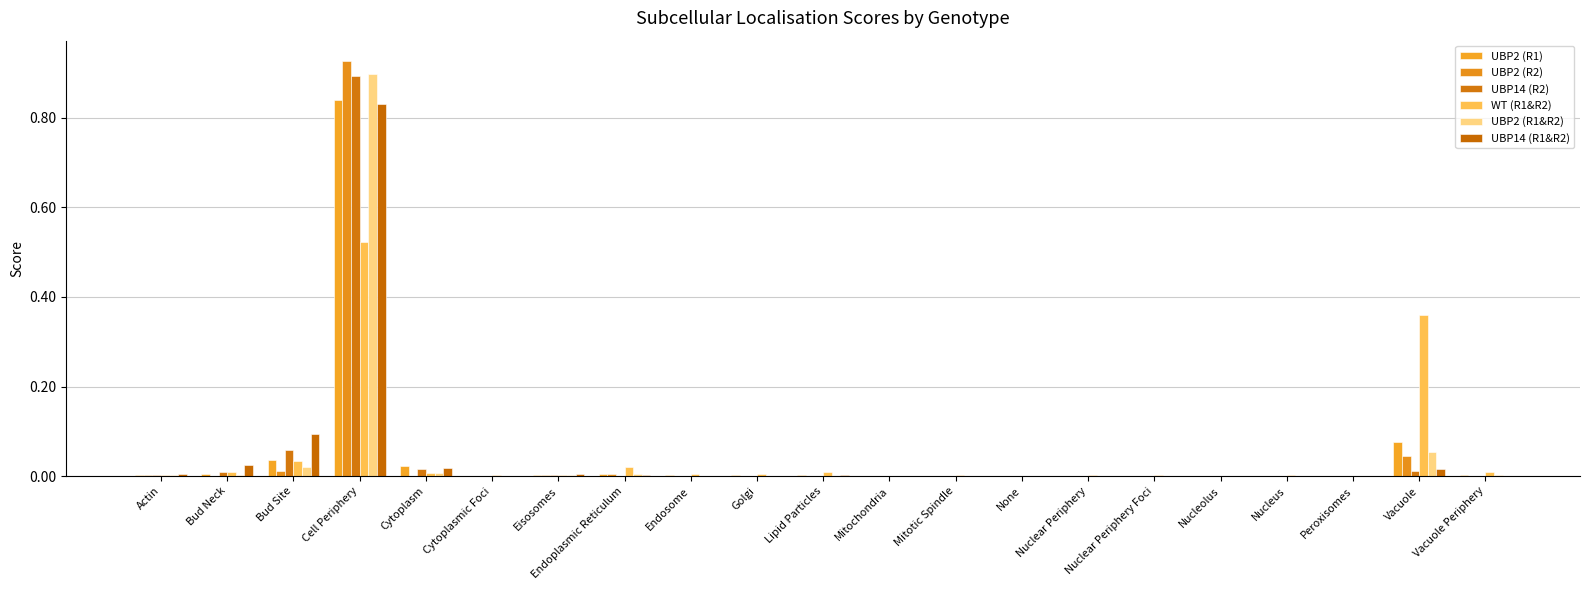

Which label corresponds to the smallest value in the chart?

None